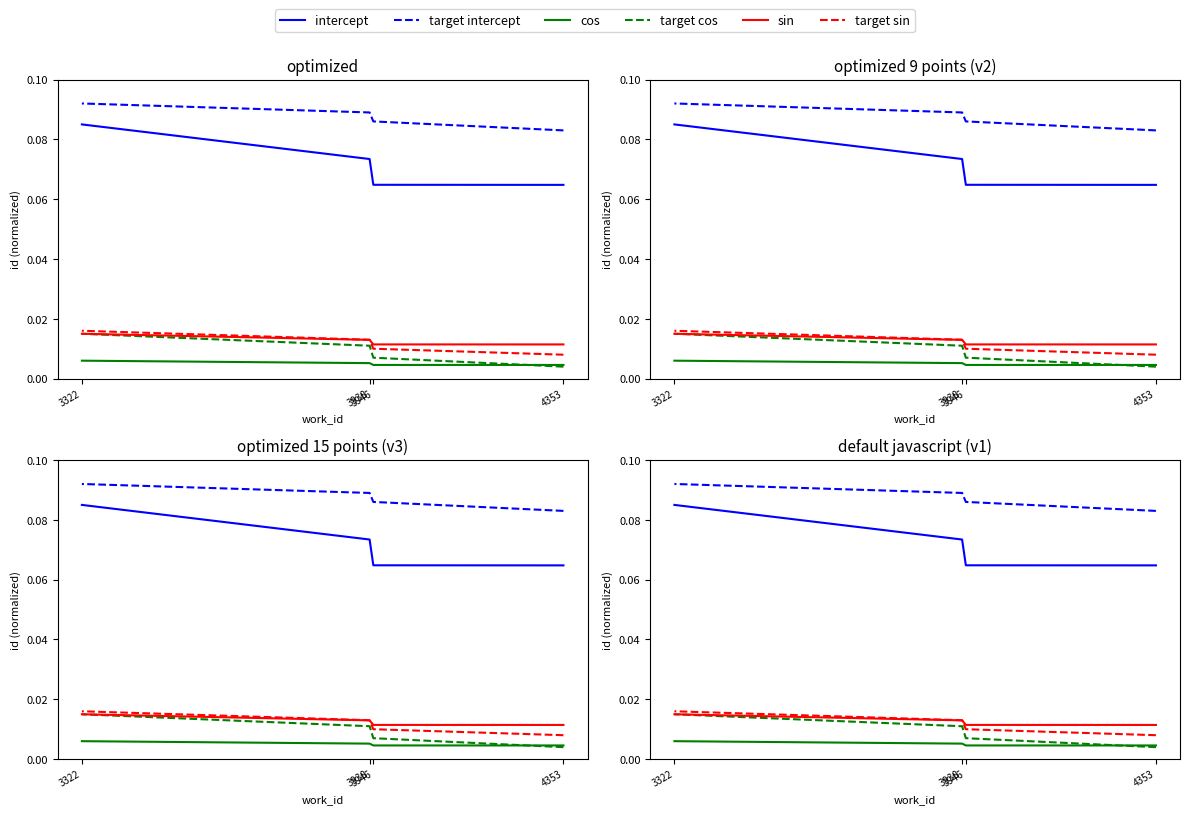

What is the value of the target intercept point at the 3rd from the left?

0.1